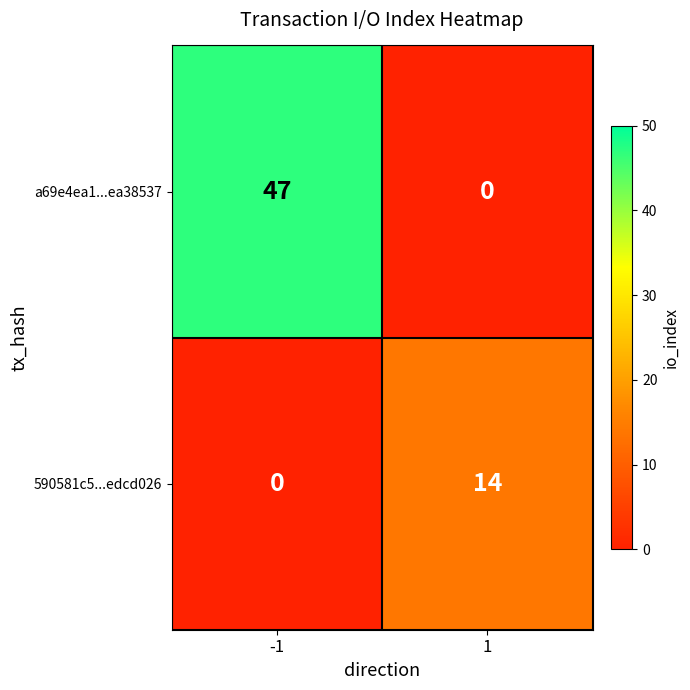

What is the average value of the a69e4ea1...ea38537 series?

24